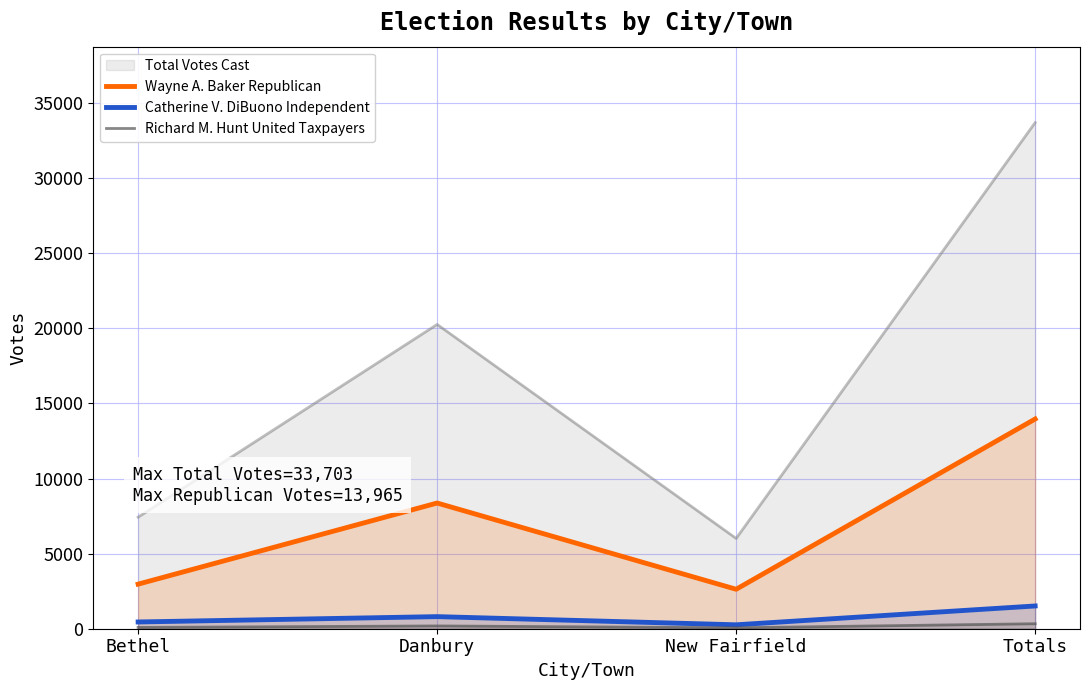

How many data points in Wayne A. Baker Republican are less than 8370?

2